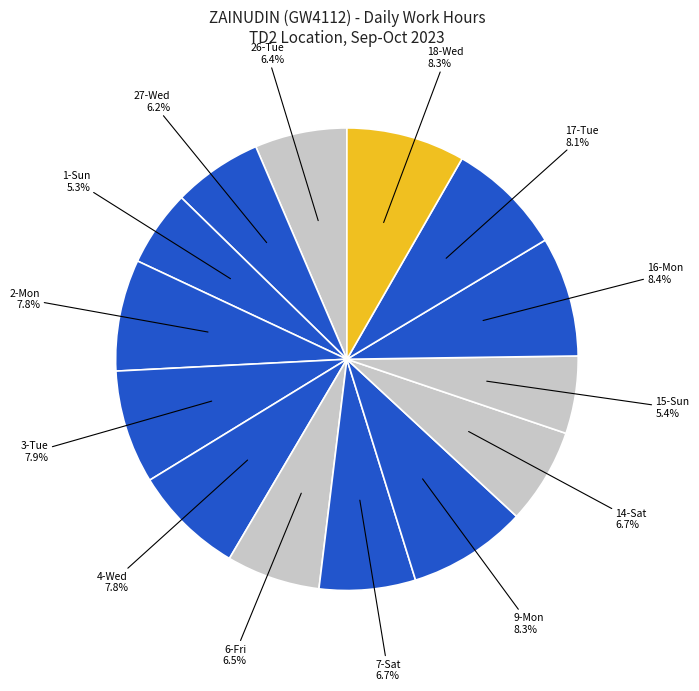

Count the number of slices in the pie.

14